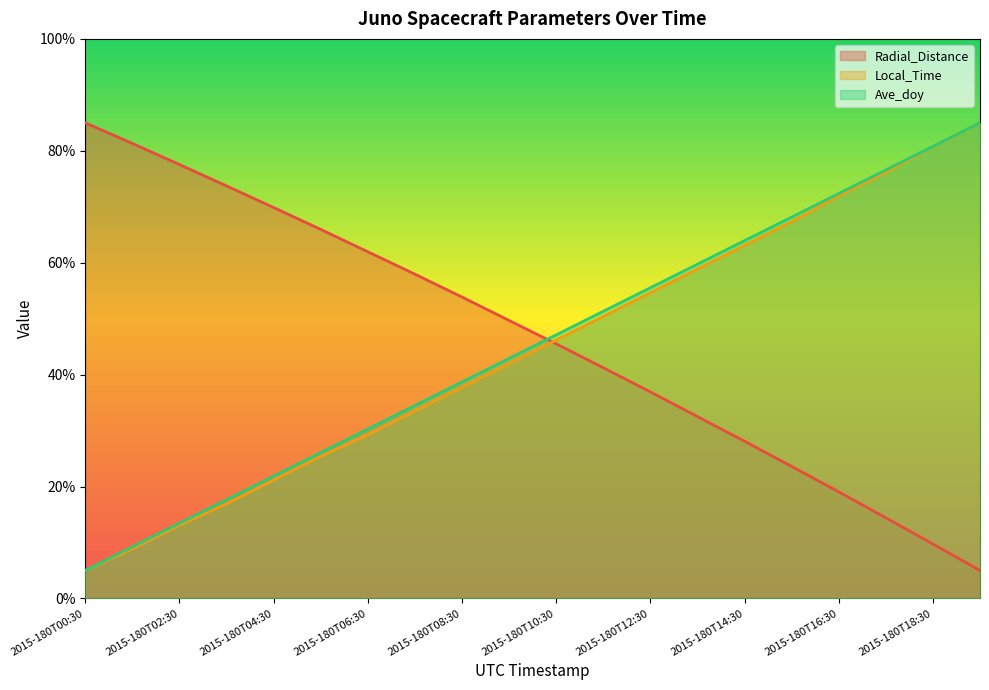

Which series ends up on top after the final intersection of Radial_Distance and Local_Time?

Local_Time